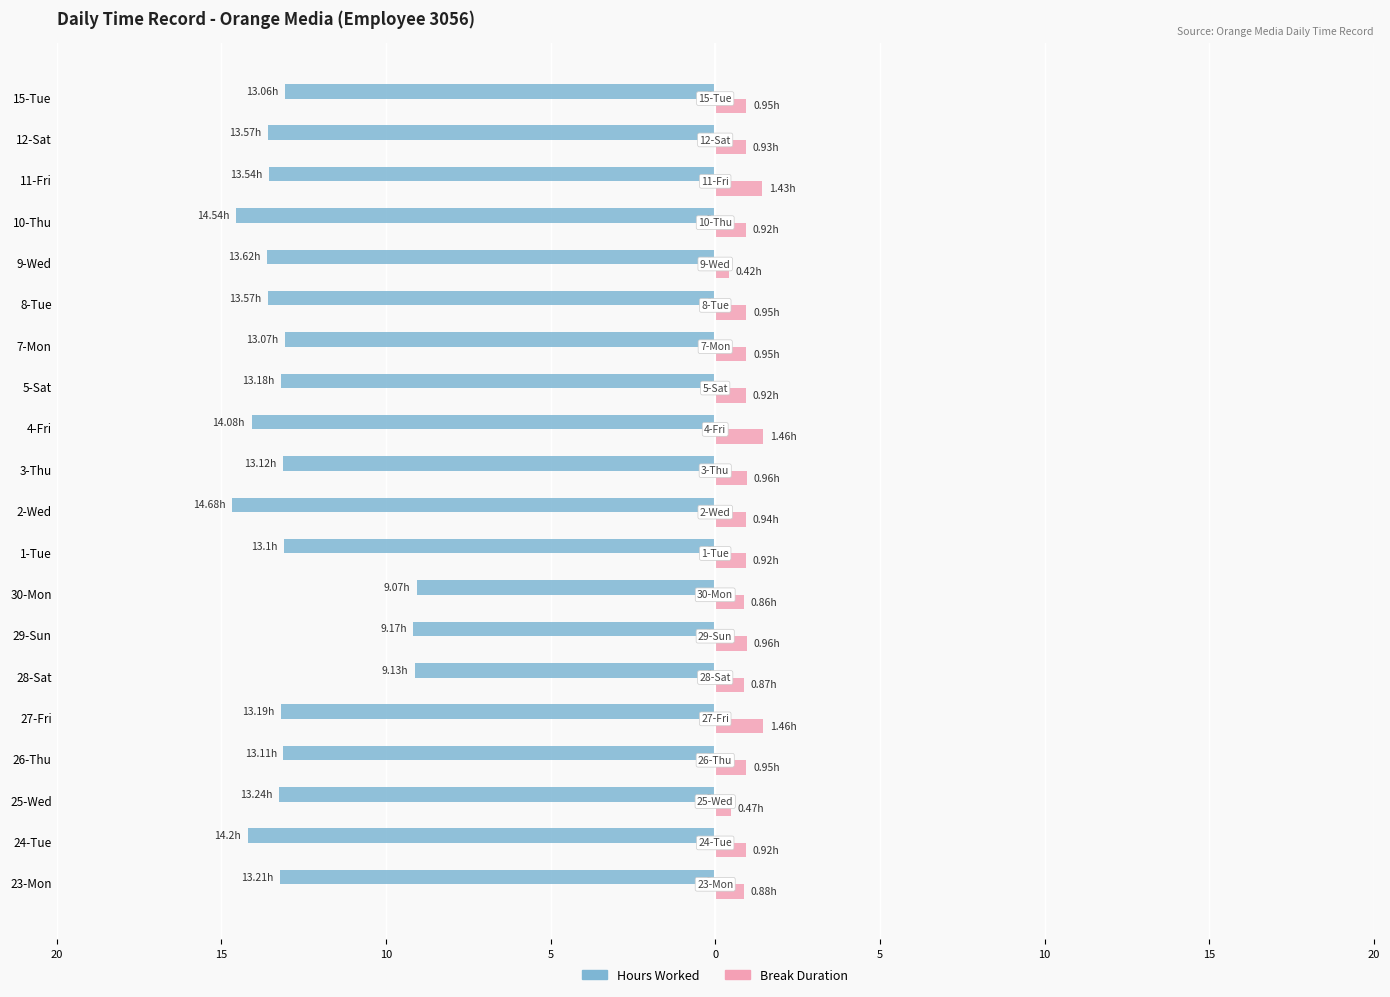

What are all the series names shown in the legend?

Hours Worked, Break Duration